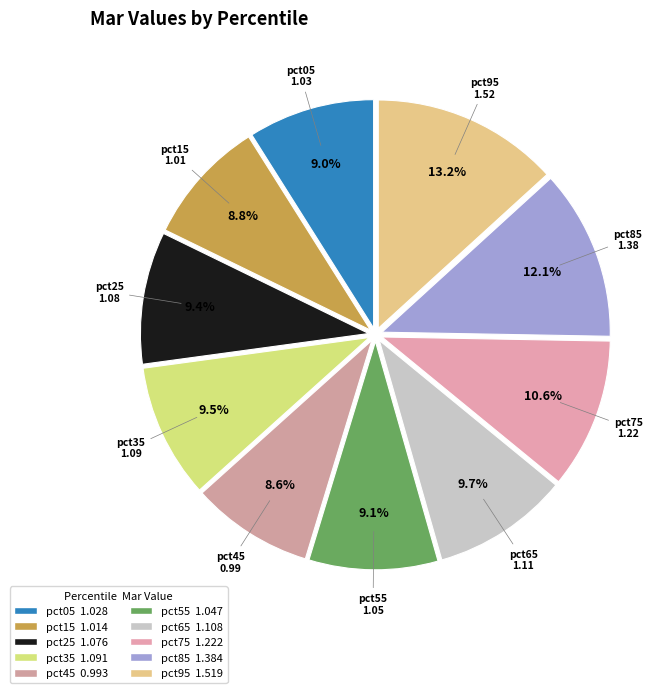

How many segments does this pie chart have?

10